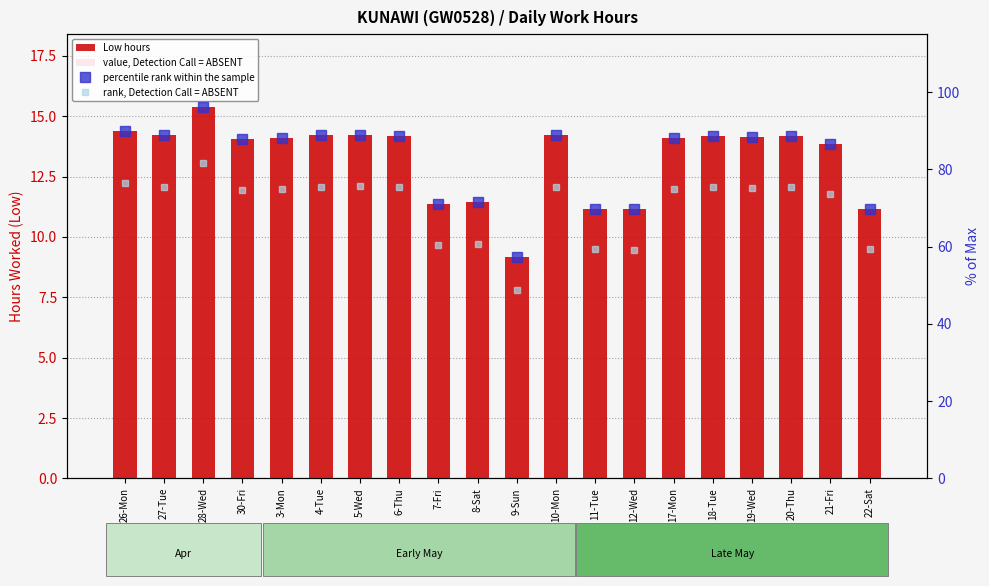

Count the number of data series in this chart.

4